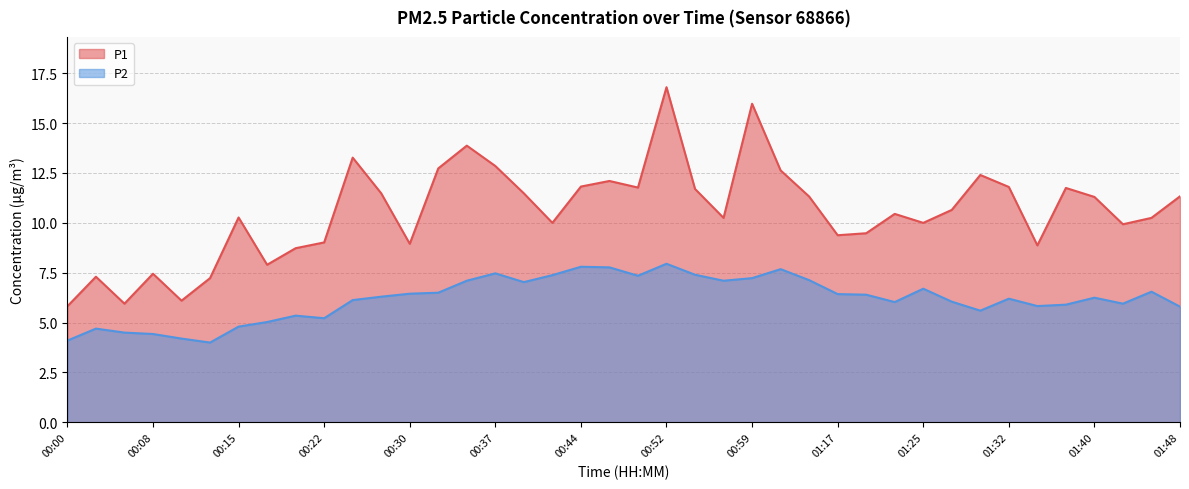

How many data points in P1 are less than 10?

14